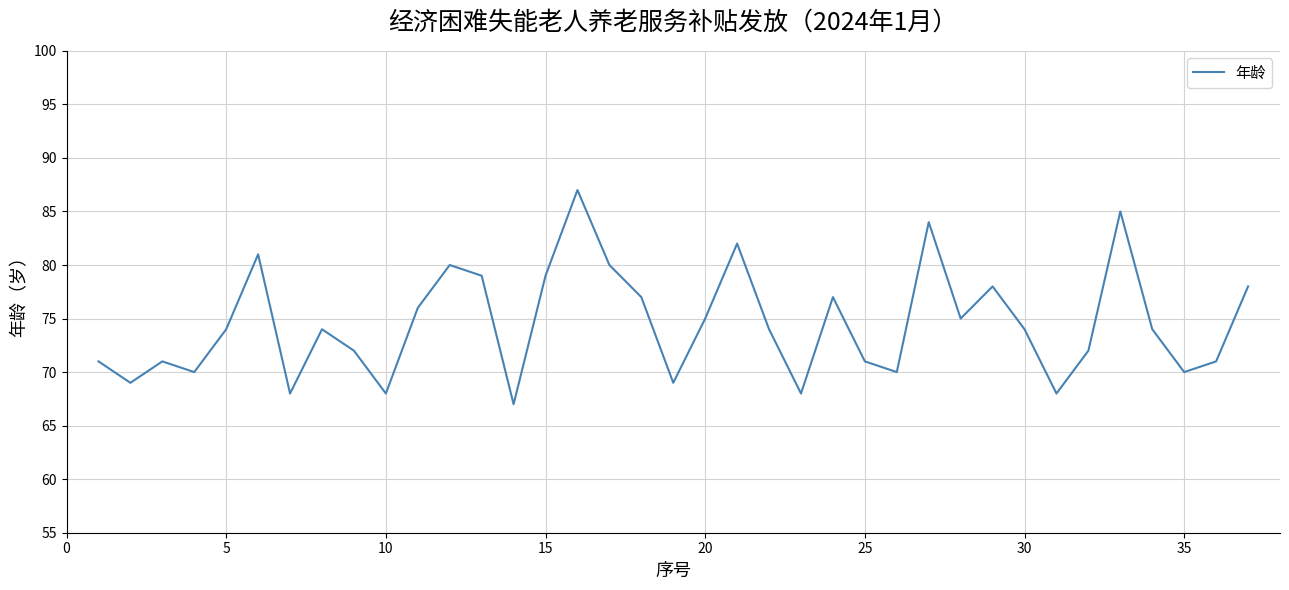

What is the difference between the maximum and minimum values?

20